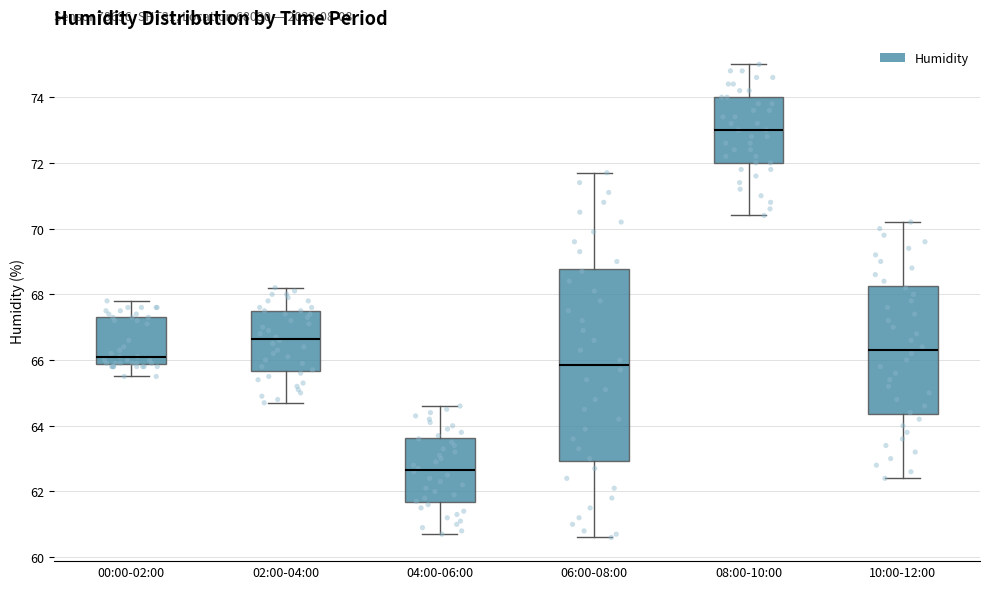

Reading left to right, read every box against the y-axis: the position of its median line, the range the box covers, and the ends of its whiskers. The values are not printed on the chart, so give them approximately, as read against the axis.

00:00-02:00: median 66.2, box 65.8 to 67.4, whiskers 65.6 to 67.8
02:00-04:00: median 66.6, box 65.6 to 67.6, whiskers 64.8 to 68.2
04:00-06:00: median 62.6, box 61.6 to 63.6, whiskers 60.8 to 64.6
06:00-08:00: median 65.8, box 63.0 to 68.8, whiskers 60.6 to 71.8
08:00-10:00: median 73.0, box 72.0 to 74.0, whiskers 70.4 to 75.0
10:00-12:00: median 66.4, box 64.4 to 68.2, whiskers 62.4 to 70.2